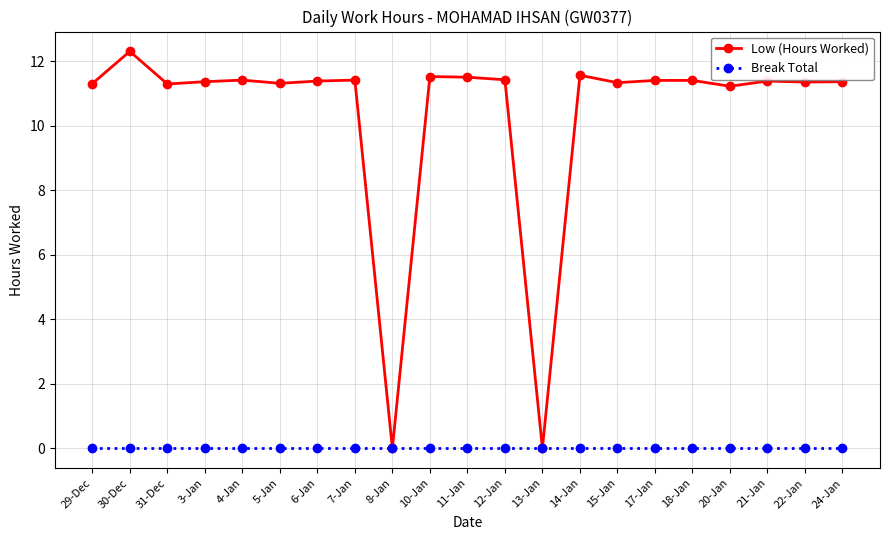

At which label does Low (Hours Worked) first exceed 11?

29-Dec